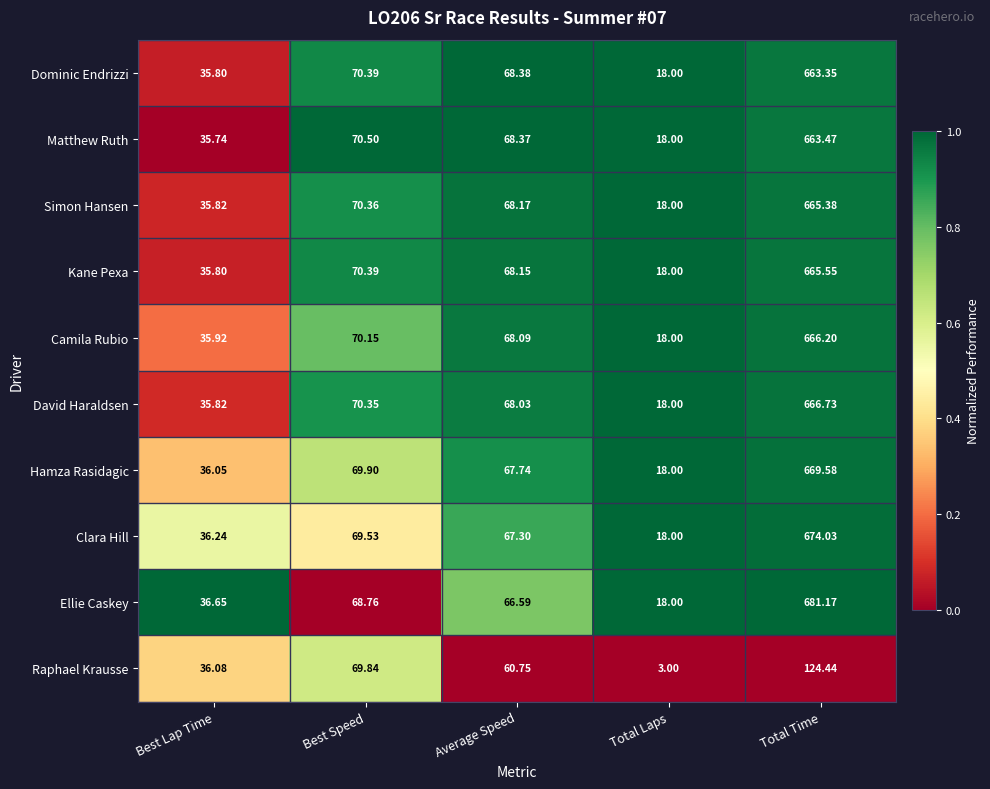

At which label is Ellie Caskey closest to 349?

Best Speed